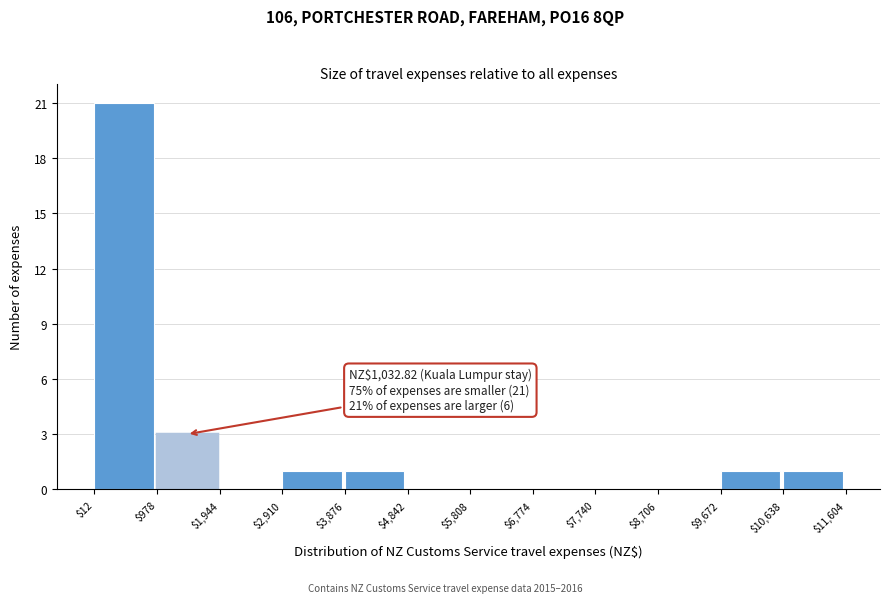

Which range on the x-axis has the tallest bar?

$12 to $978